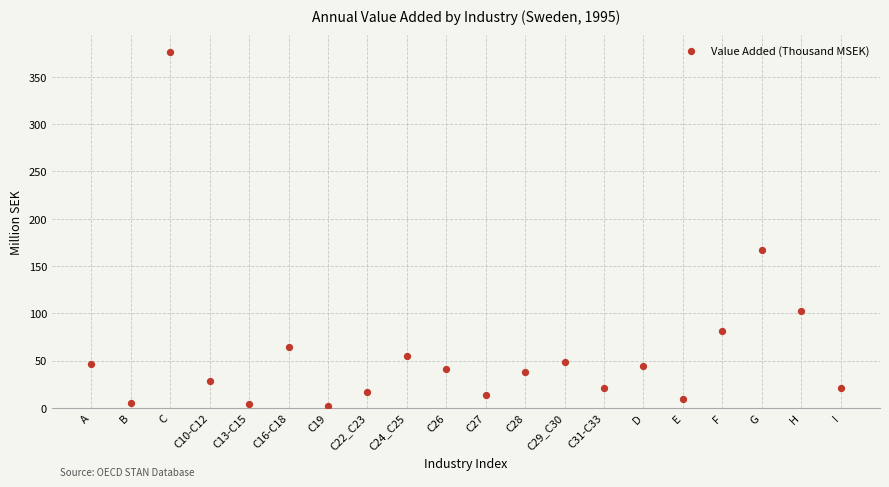

What Y value in the scatter plot is closest to 188?

167.2